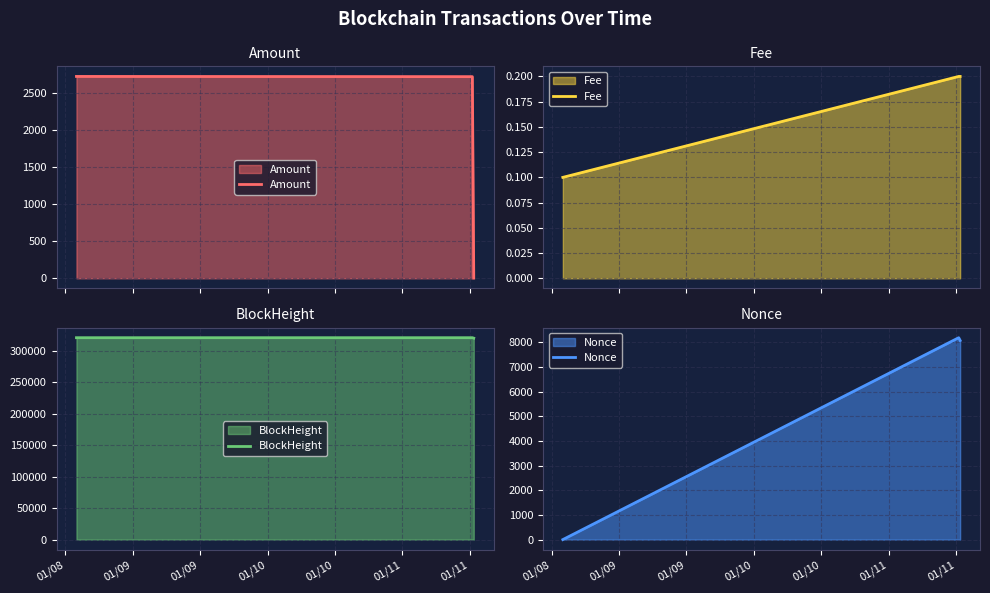

What is the value of the BlockHeight point at the 2nd from the left?

320967.0